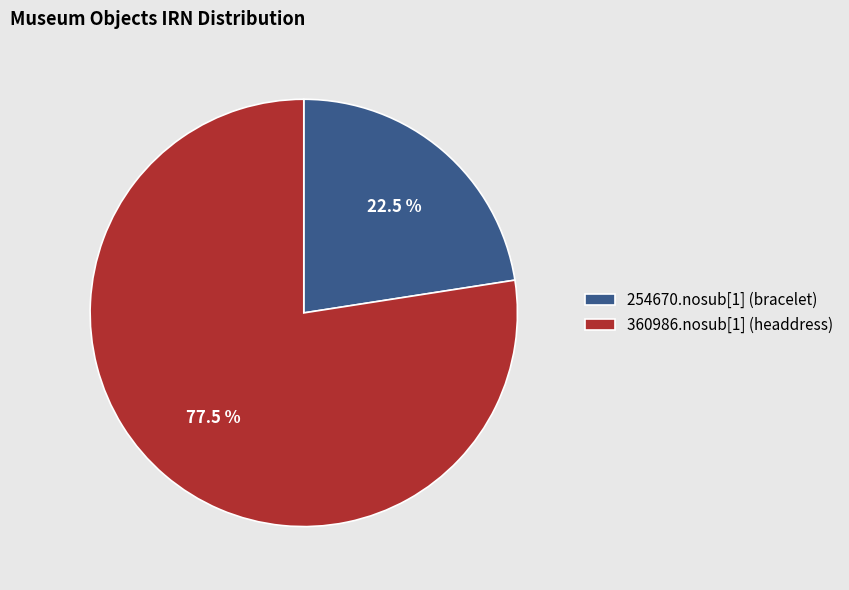

Is there a majority slice in this chart?

Yes